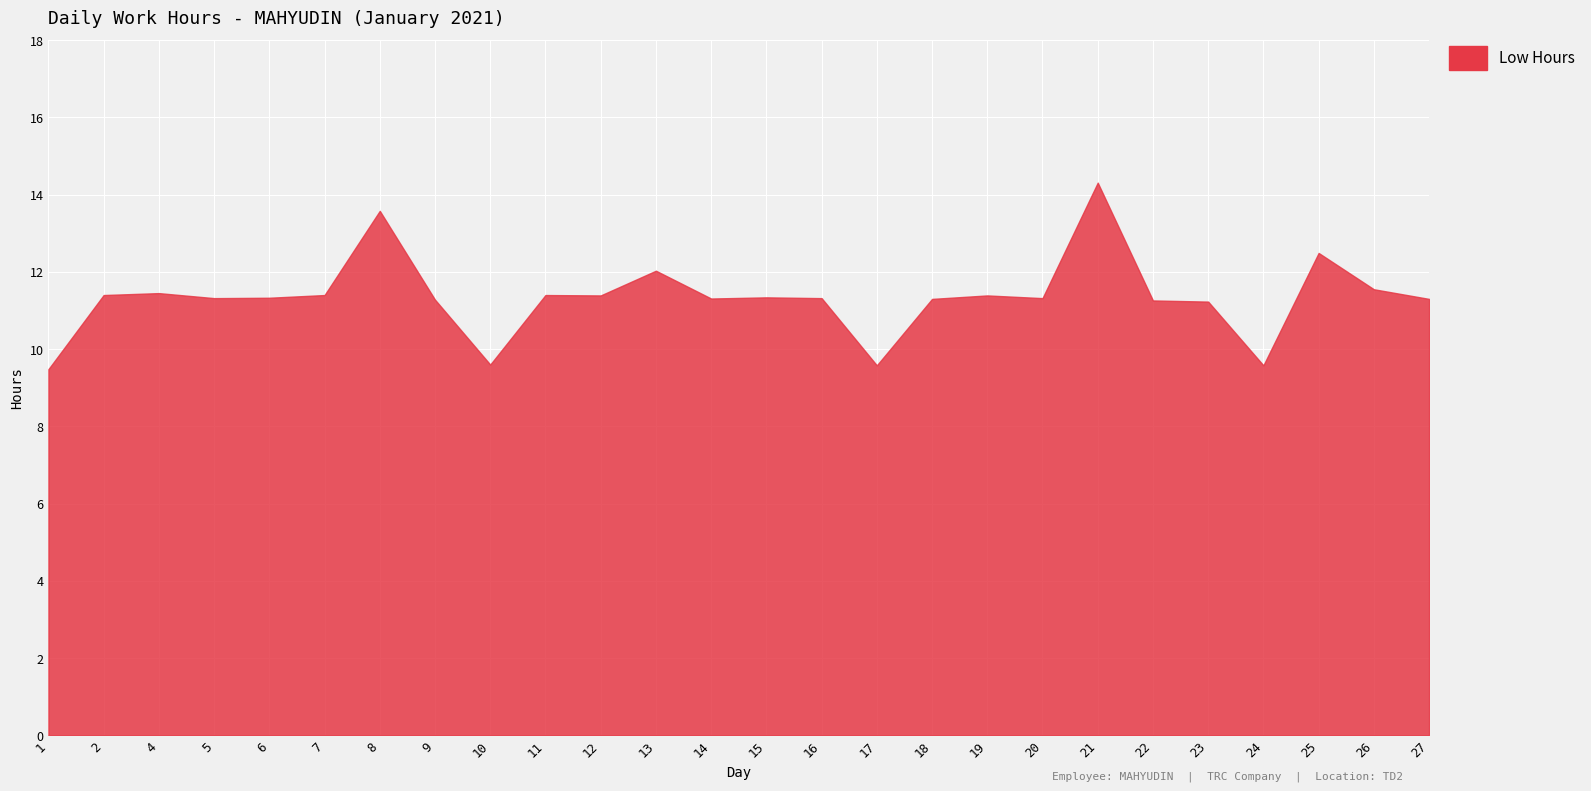

List the labels in order of value, smallest first.

1, 17, 24, 10, 23, 22, 9, 18, 27, 14, 5, 16, 20, 6, 15, 12, 19, 2, 7, 11, 4, 26, 13, 25, 8, 21